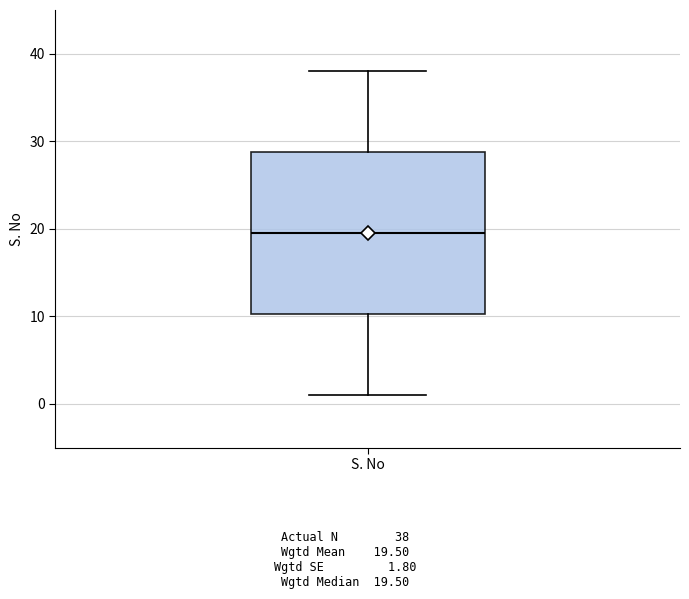

Transcribe this box plot: give where the median line is, the range the box spans, and where the two whiskers end, as read against the y-axis. The values are not printed on the chart, so give them approximately, as read against the axis.

median 20, box 10 to 29, whiskers 1 to 38